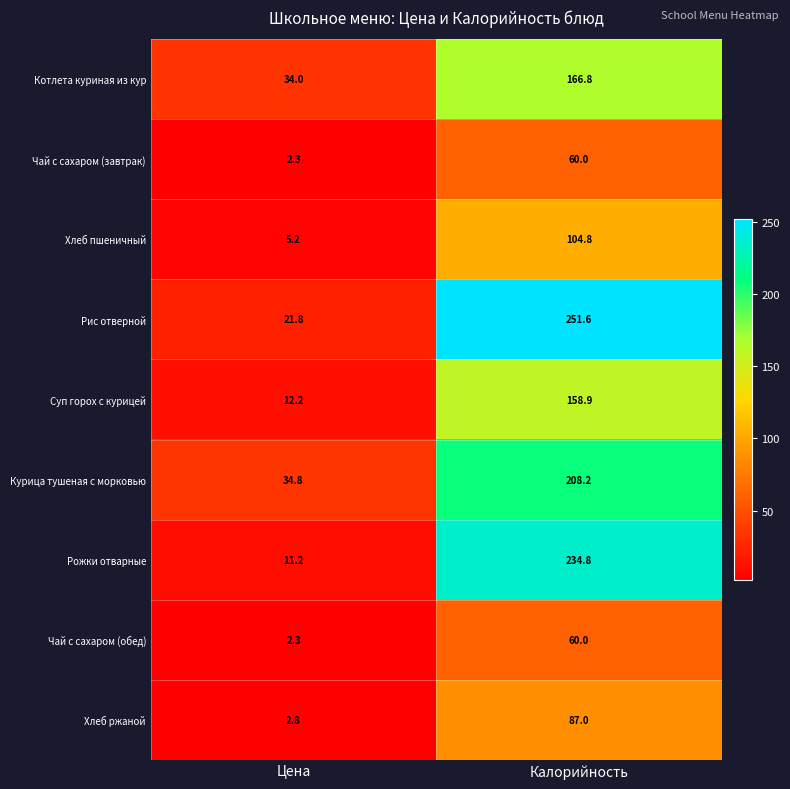

Reading left to right, extract all data points from this chart.

Котлета куриная из кур: 34.0	166.8
Чай с сахаром (завтрак): 2.3	60.0
Хлеб пшеничный: 5.2	104.8
Рис отверной: 21.8	251.6
Суп горох с курицей: 12.2	158.9
Курица тушеная с морковью: 34.8	208.2
Рожки отварные: 11.2	234.8
Чай с сахаром (обед): 2.3	60.0
Хлеб ржаной: 2.8	87.0